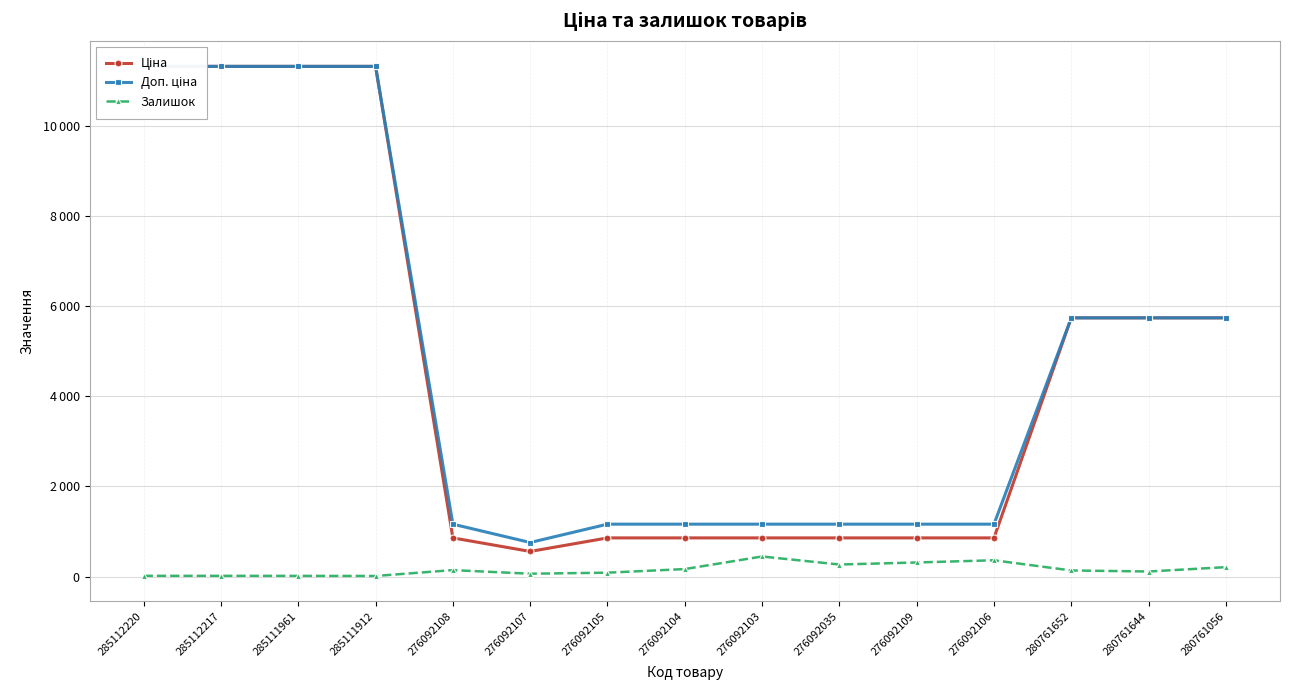

Is it true that Доп. ціна equals 11312.5 at 285111961?

True